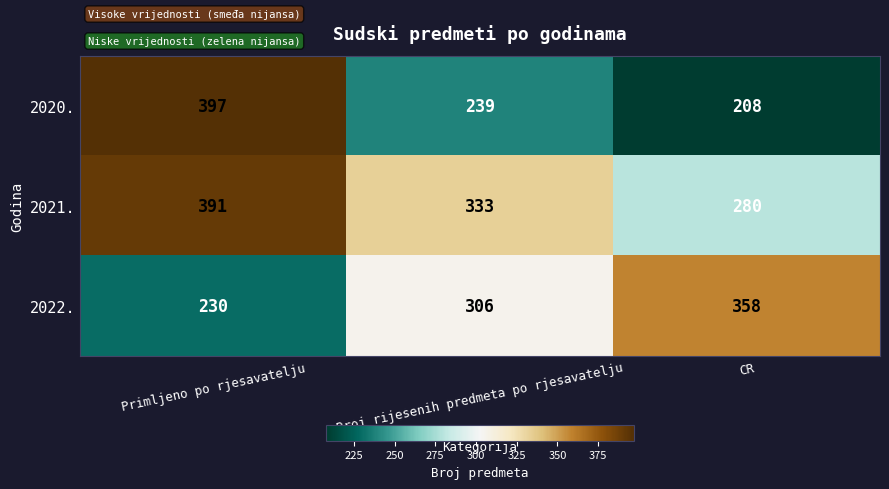

At which label does 2022. reach its peak?

CR